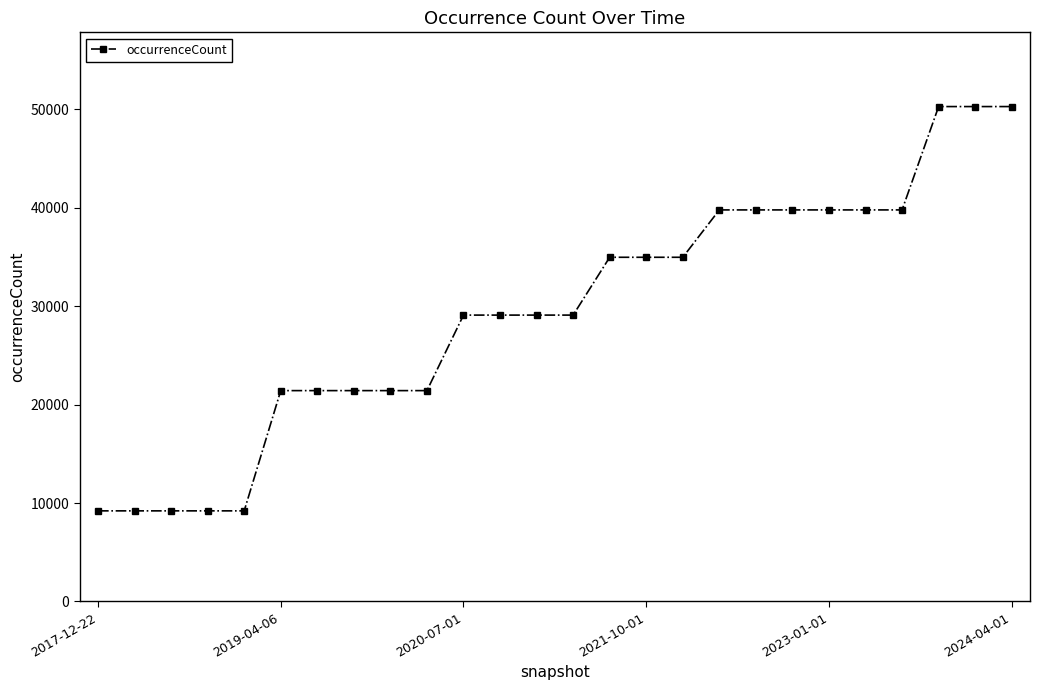

What is the difference between the second highest and second lowest values?

41073